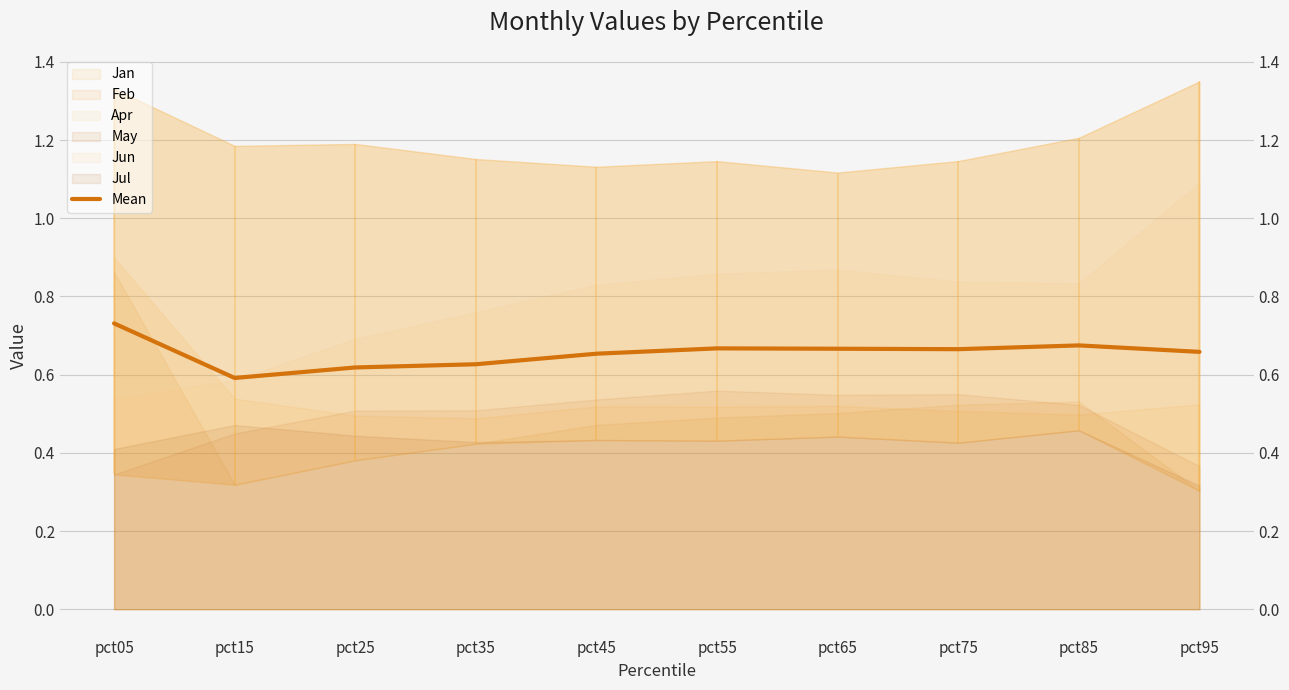

Where is the first local maximum?

pct55